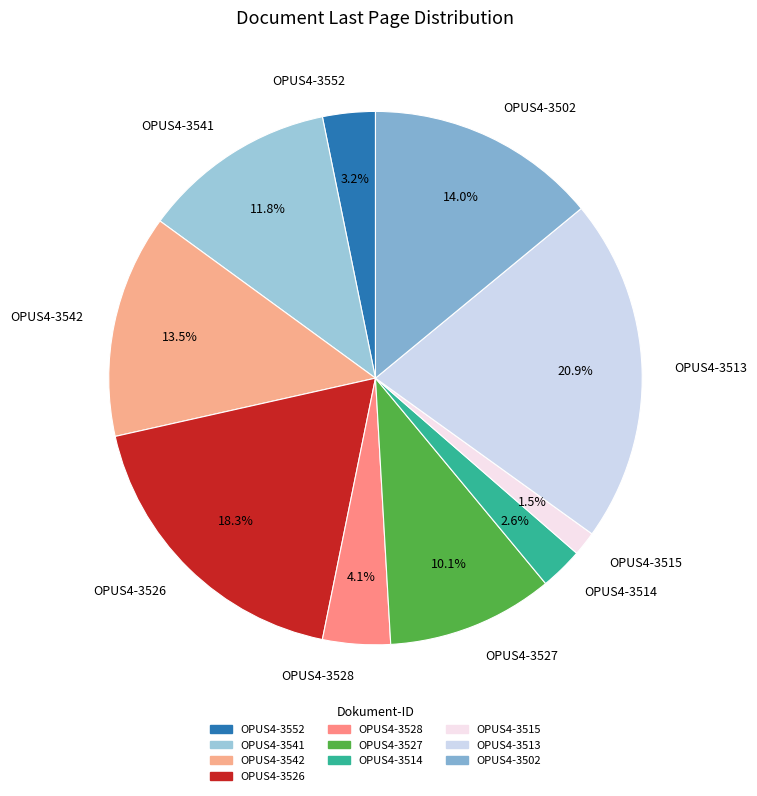

Does OPUS4-3515 represent more than half of the total?

No